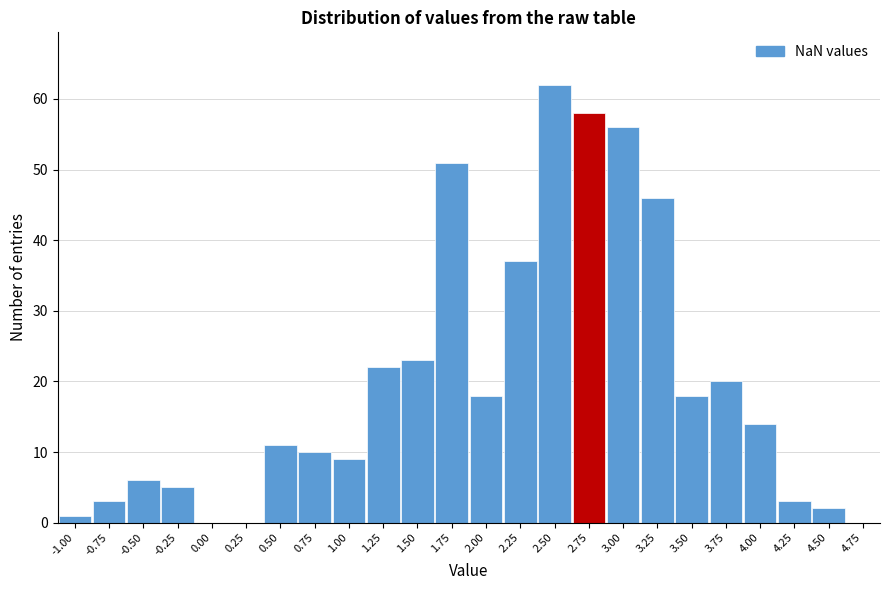

Reading right to left, what are all the values shown in this chart?

4.75=0	4.50=2	4.25=3	4.00=14	3.75=20	3.50=18	3.25=46	3.00=56	2.75=58	2.50=62	2.25=37	2.00=18	1.75=51	1.50=23	1.25=22	1.00=9	0.75=10	0.50=11	0.25=0	0.00=0	-0.25=5	-0.50=6	-0.75=3	-1.00=1